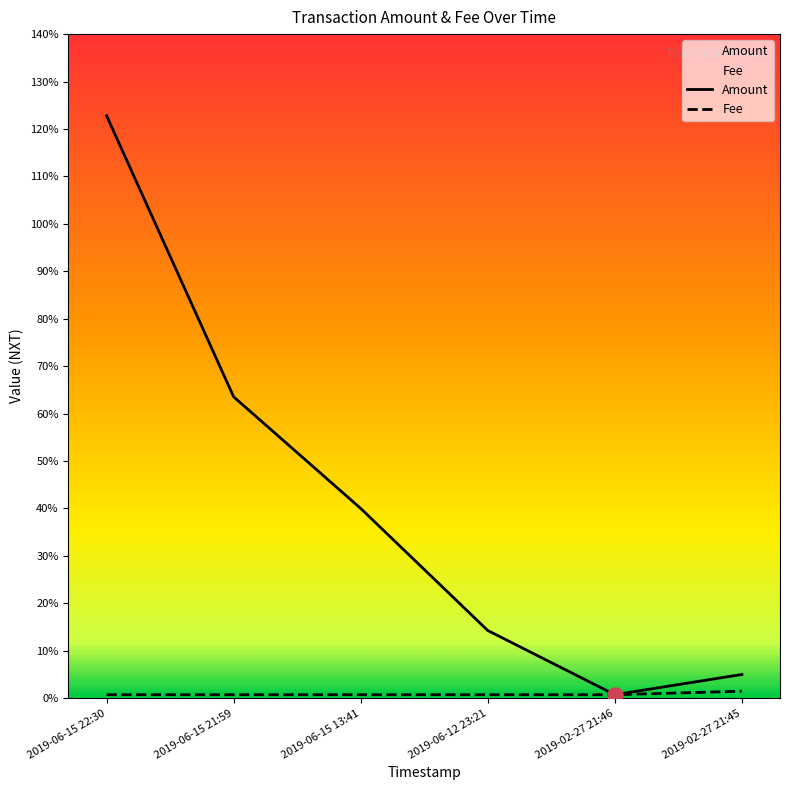

Is the value of Amount at 2019-06-15 21:59 greater than the value of Fee at 2019-06-15 22:30?

Yes